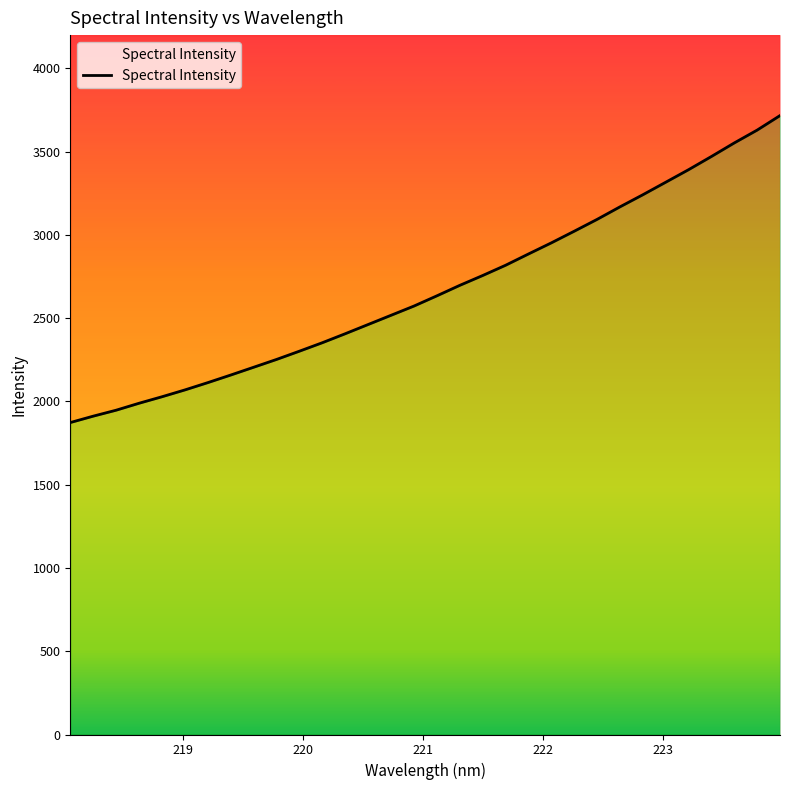

How many series are shown in this chart?

1